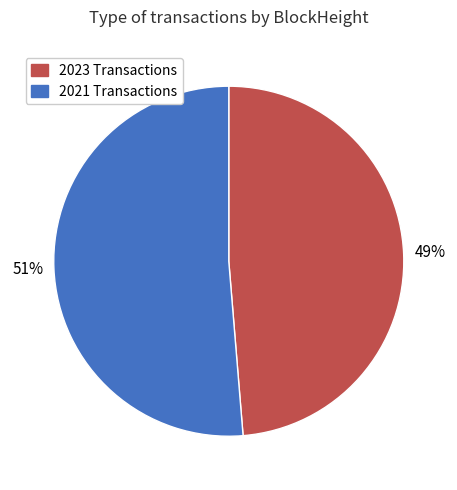

To the nearest percent, what portion does 2021 Transactions represent?

51%